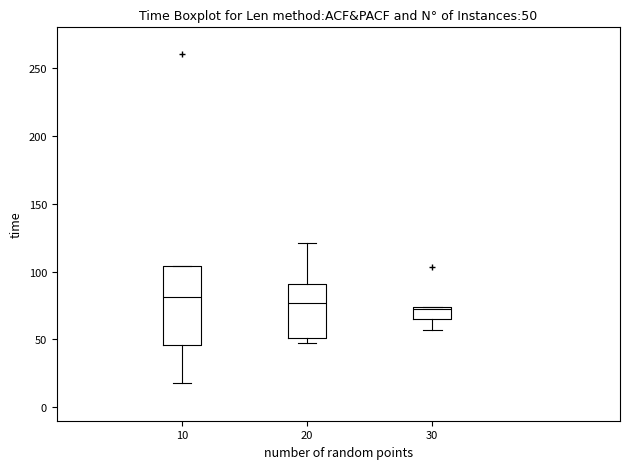

Comparing the boxes themselves (not the whiskers), which one is the tallest?

10